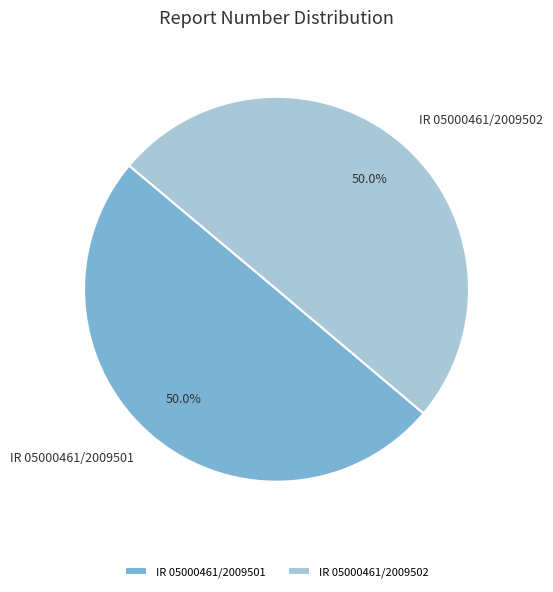

Approximately how many times larger is the value at IR 05000461/2009501 compared to IR 05000461/2009502?

1.0